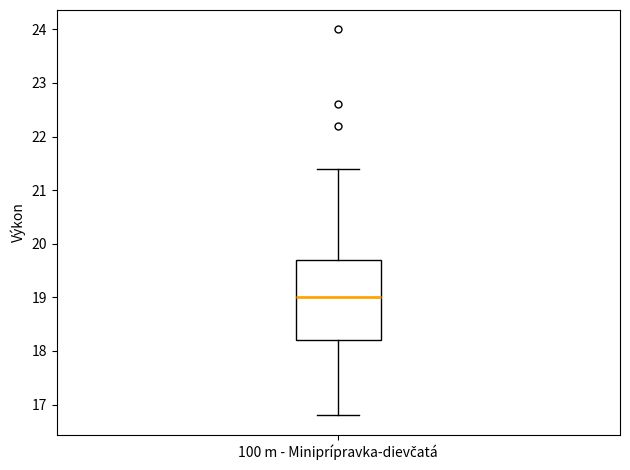

Where is the lower edge of the box for 100 m - Miniprípravka-dievčatá on the y-axis? The values are not printed on the chart, so give them approximately, as read against the axis.

18.2